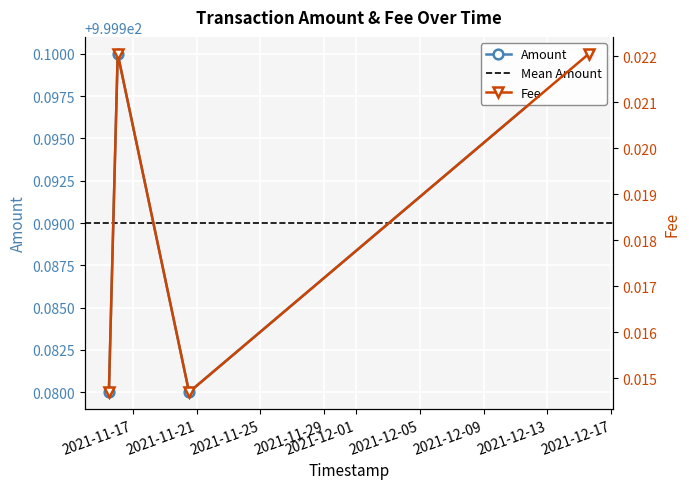

What is the total value across all series at 2021-11-15 11:55:09?

1000.0